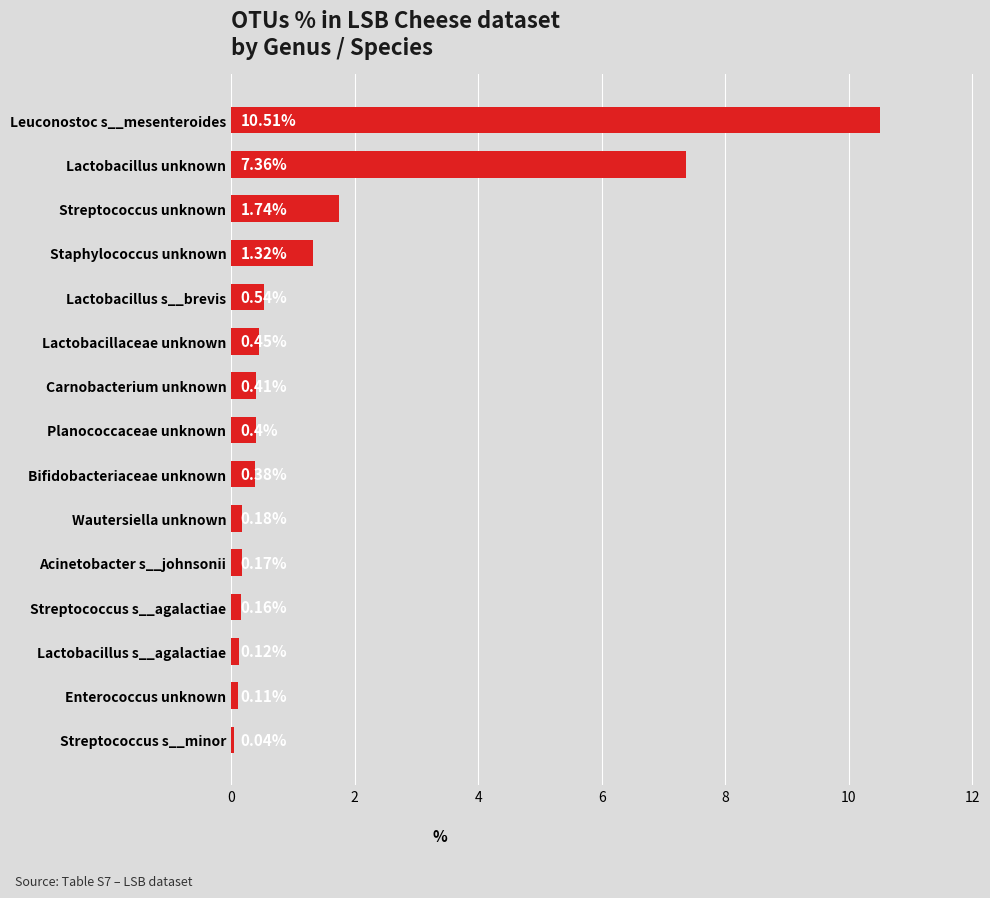

How many data points does each series have?

15